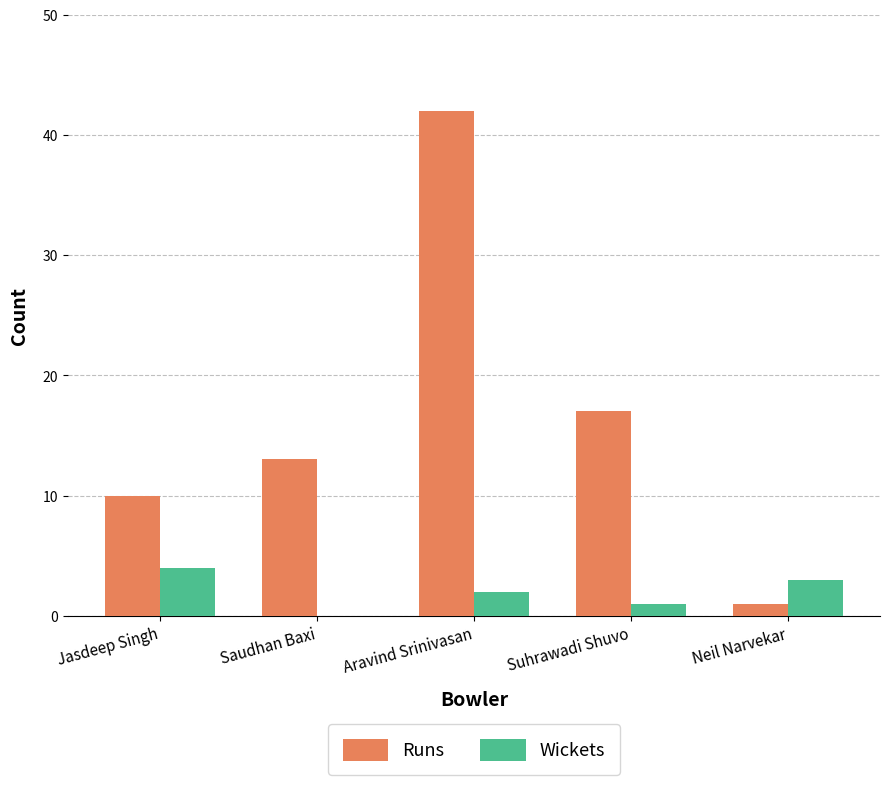

Read the Runs value at Suhrawadi Shuvo.

17